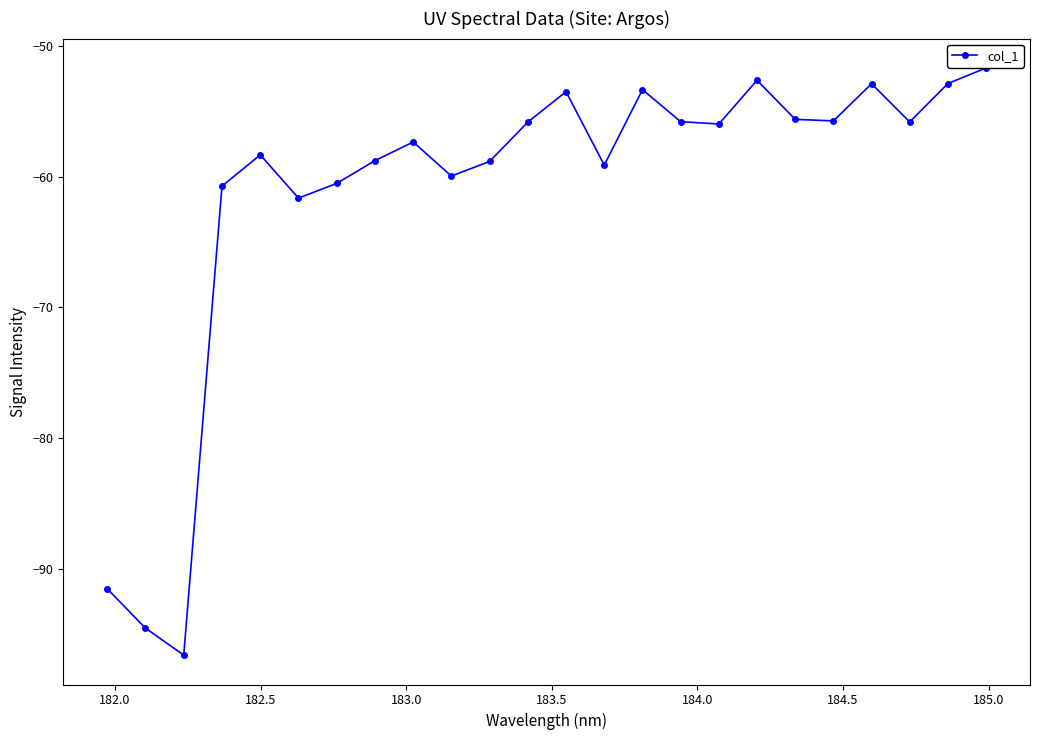

What is the value of the 19th point from the left?

-55.6